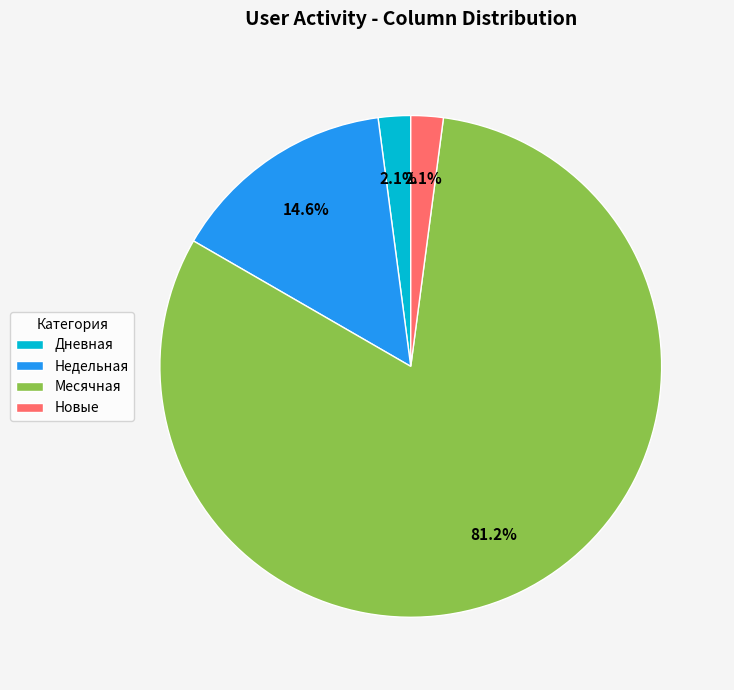

Is the sum of Новые and Месячная greater than half?

Yes